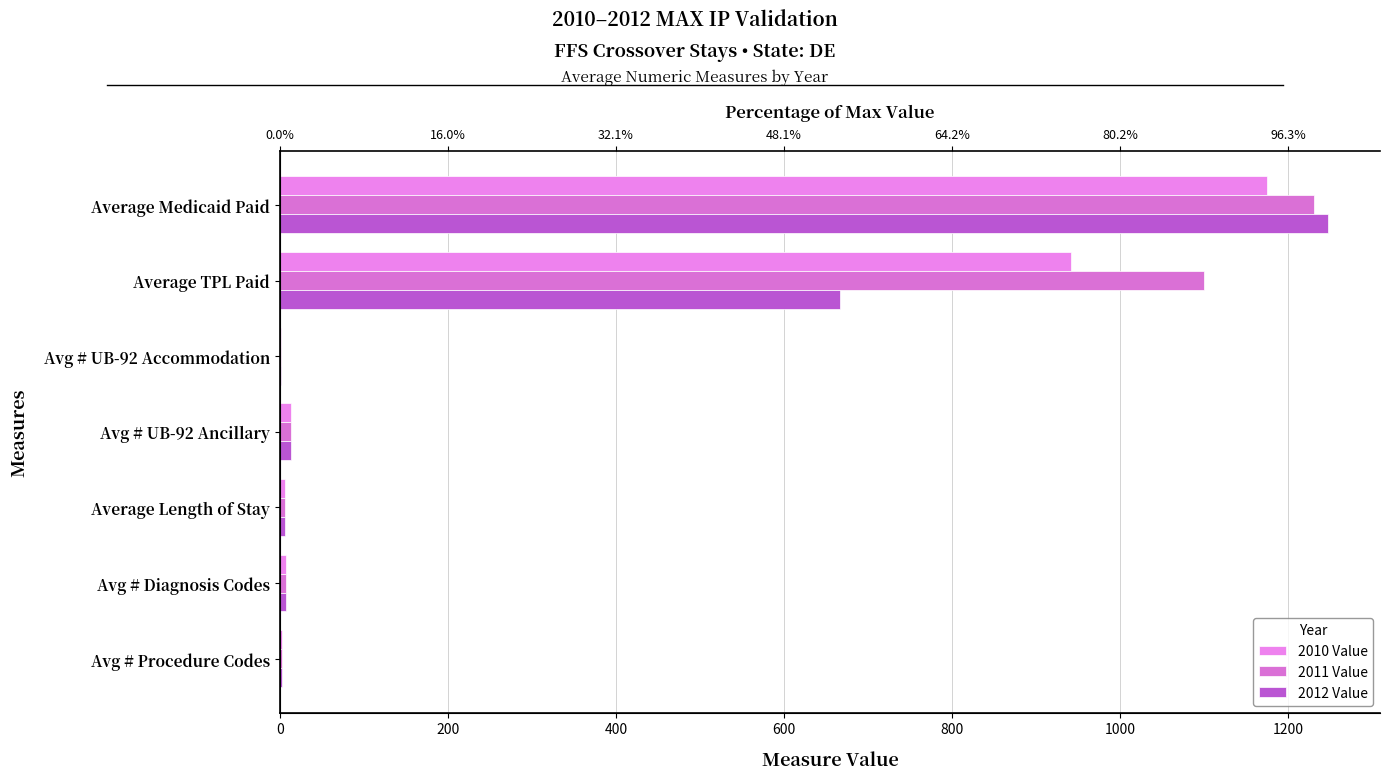

Which series has the largest total across all categories?

2011 Value